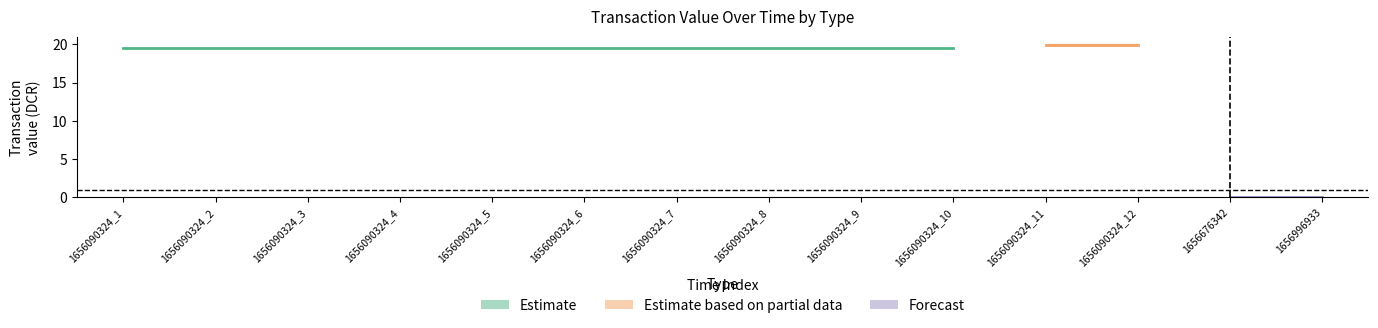

Does the chart display data point markers on the line(s)?

No